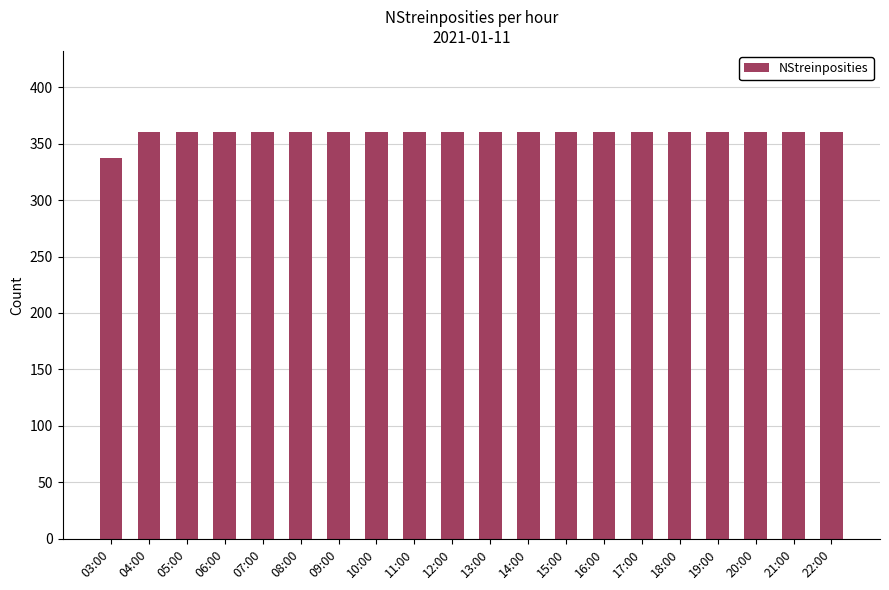

True or false: the data shows 360 at 04:00.

True